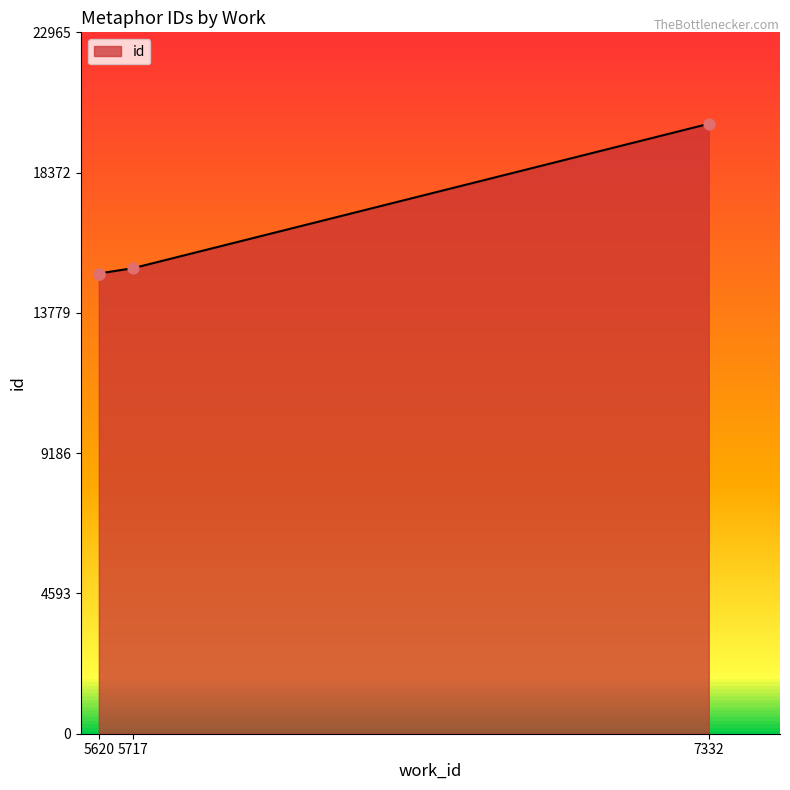

Which has a higher value, 5620 or 7332?

7332